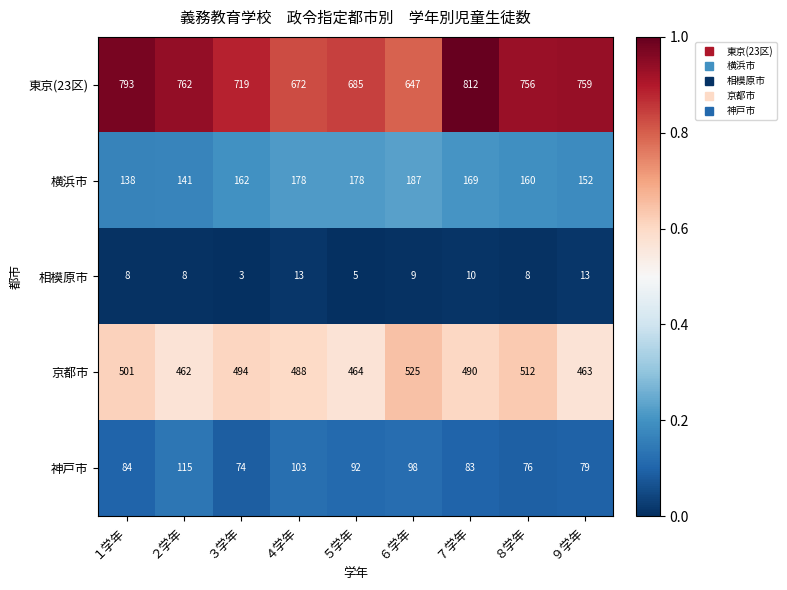

Is it true that 神戸市 equals 115 at ２学年?

True